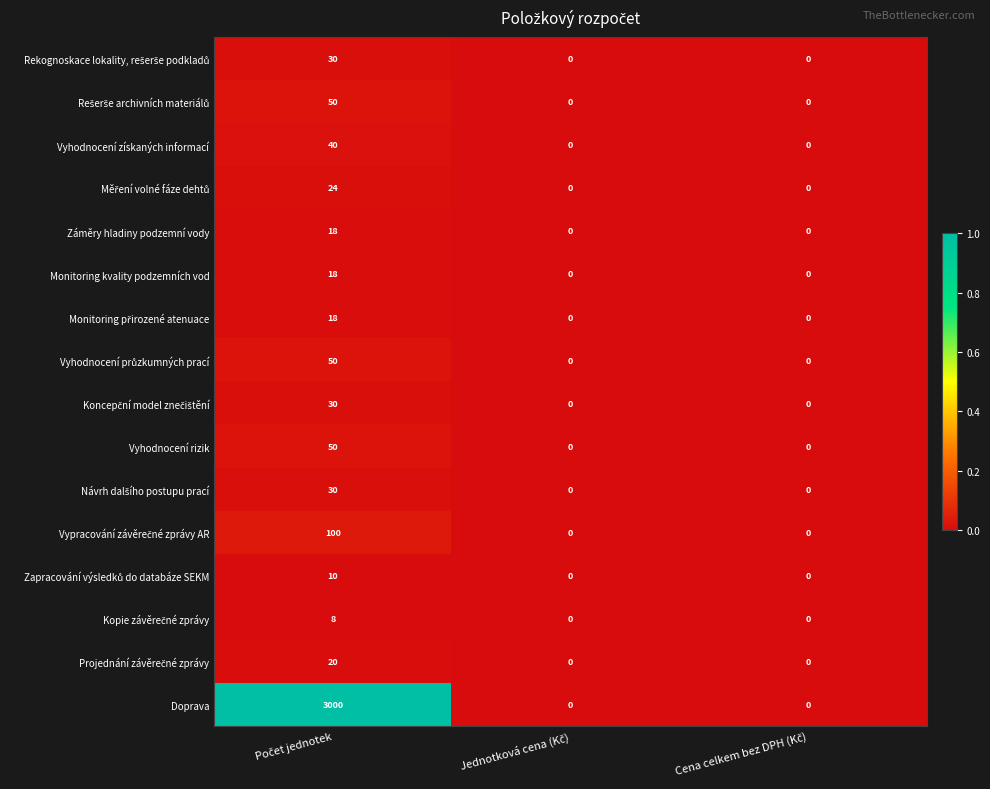

Which series has the widest spread of values?

Doprava